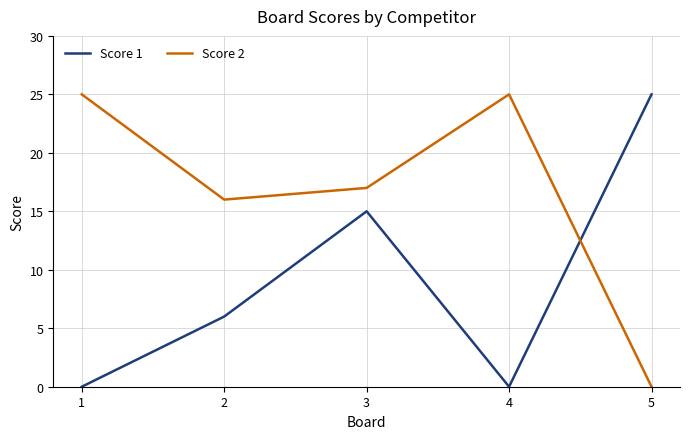

What is the sum of the Score 2 values at 1 and 3?

42